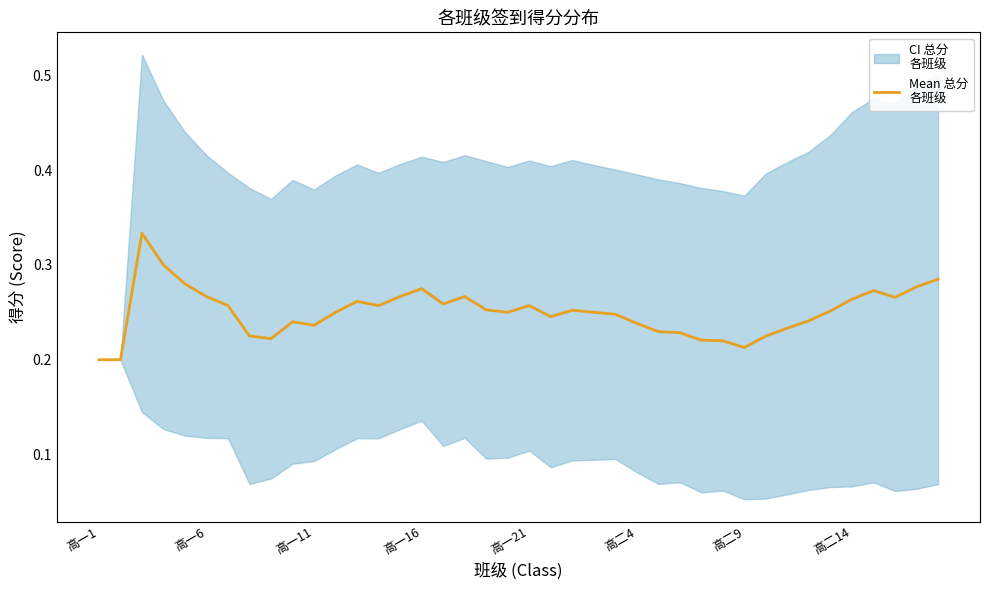

The chart shows a value of 0.3 at 12. True or false?

True